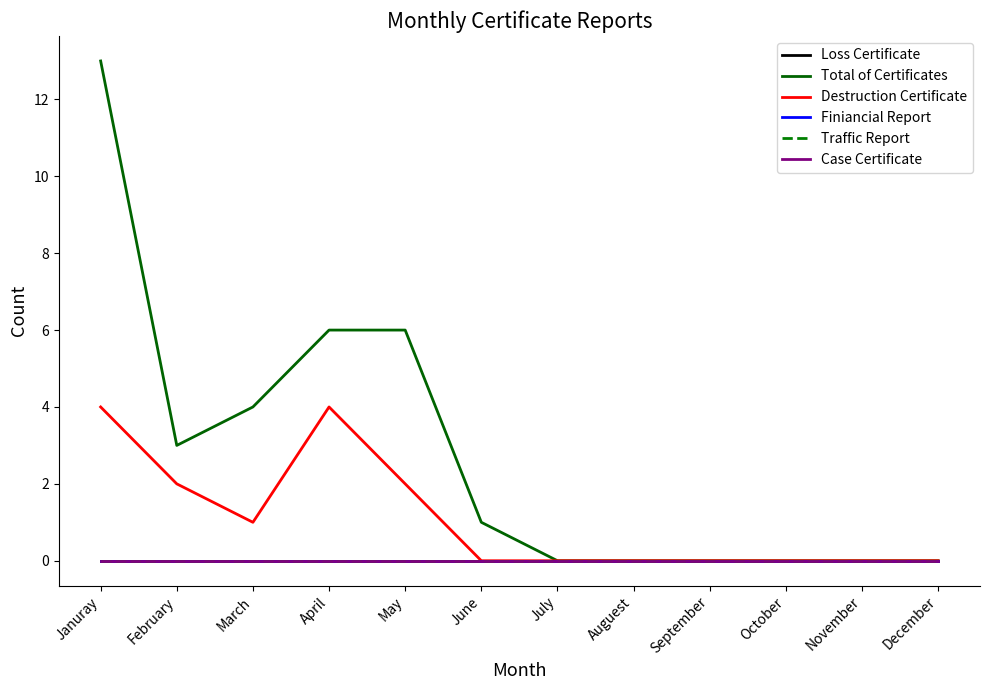

Which series has the largest range (max minus min)?

Total of Certificates